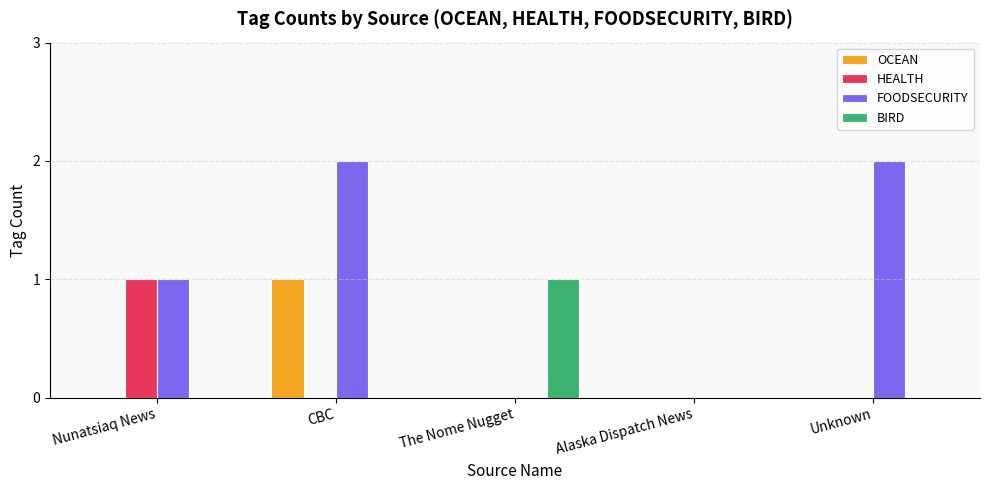

Reading left to right, list all the values displayed in this chart.

OCEAN: Nunatsiaq News=0	CBC=1	The Nome Nugget=0	Alaska Dispatch News=0	Unknown=0
HEALTH: Nunatsiaq News=1	CBC=0	The Nome Nugget=0	Alaska Dispatch News=0	Unknown=0
FOODSECURITY: Nunatsiaq News=1	CBC=2	The Nome Nugget=0	Alaska Dispatch News=0	Unknown=2
BIRD: Nunatsiaq News=0	CBC=0	The Nome Nugget=1	Alaska Dispatch News=0	Unknown=0